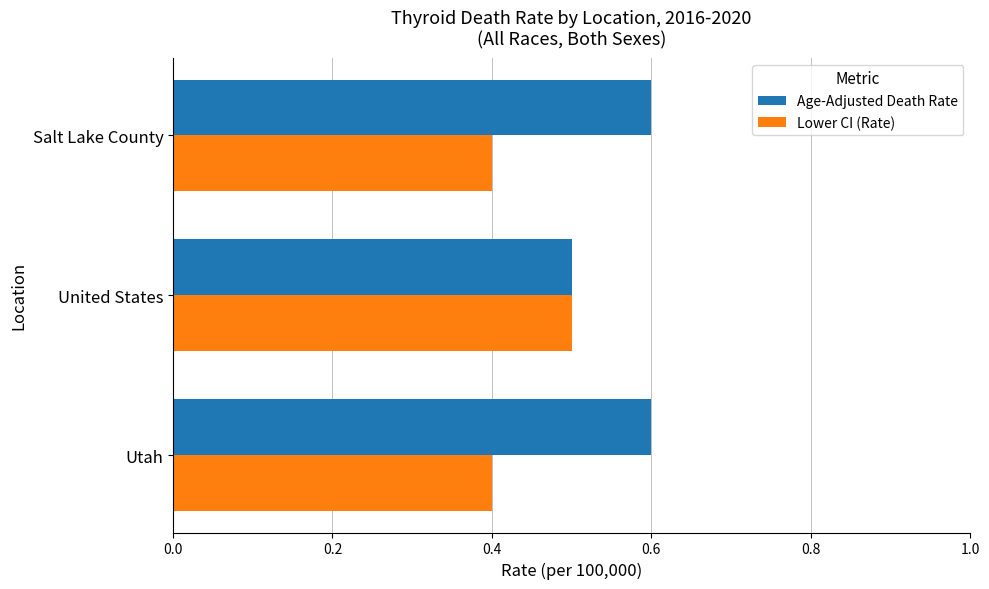

Count the Age-Adjusted Death Rate values in the range 0 to 1.

3